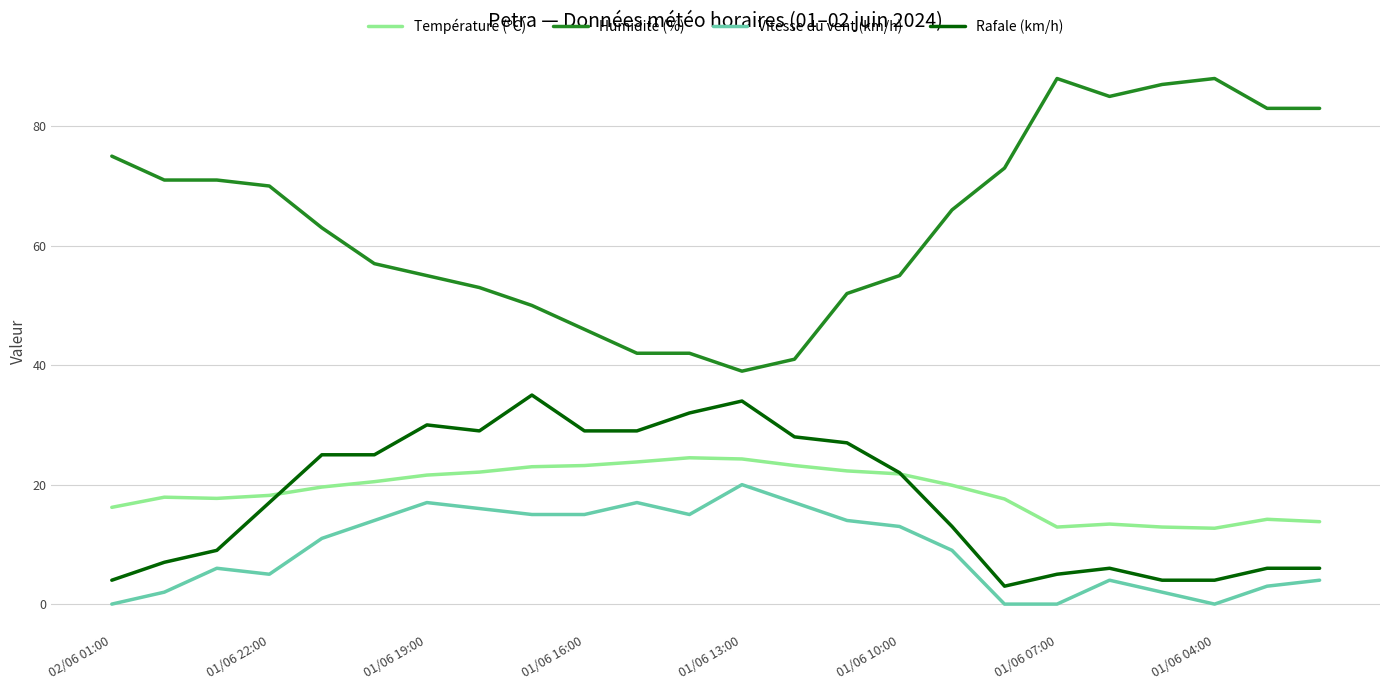

True or false: Humidité (%) and Vitesse du vent (km/h) intersect in this chart.

False